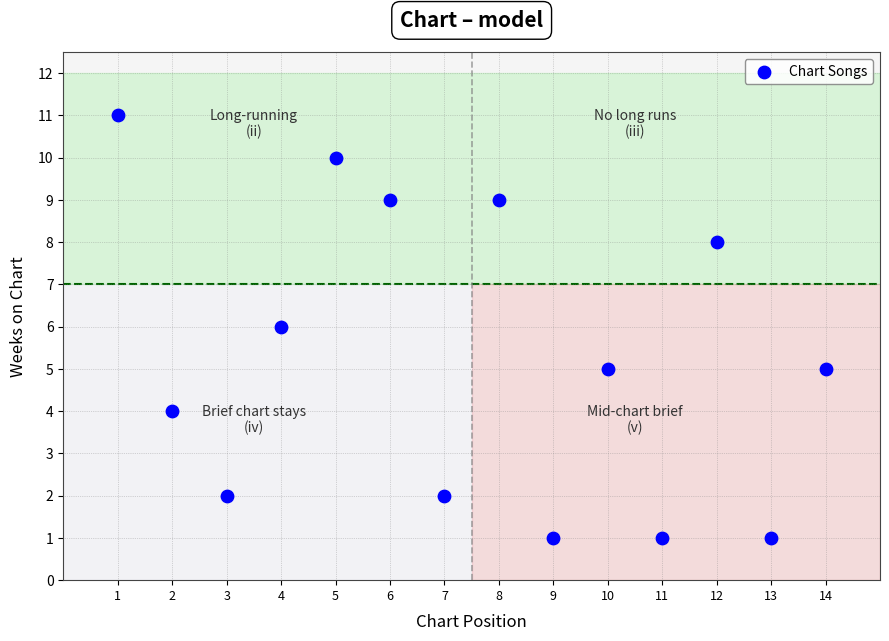

List the coordinates of all points as (Y, X) pairs, reading left to right.

(11, 1)  (4, 2)  (2, 3)  (6, 4)  (10, 5)  (9, 6)  (2, 7)  (9, 8)  (1, 9)  (5, 10)  (1, 11)  (8, 12)  (1, 13)  (5, 14)